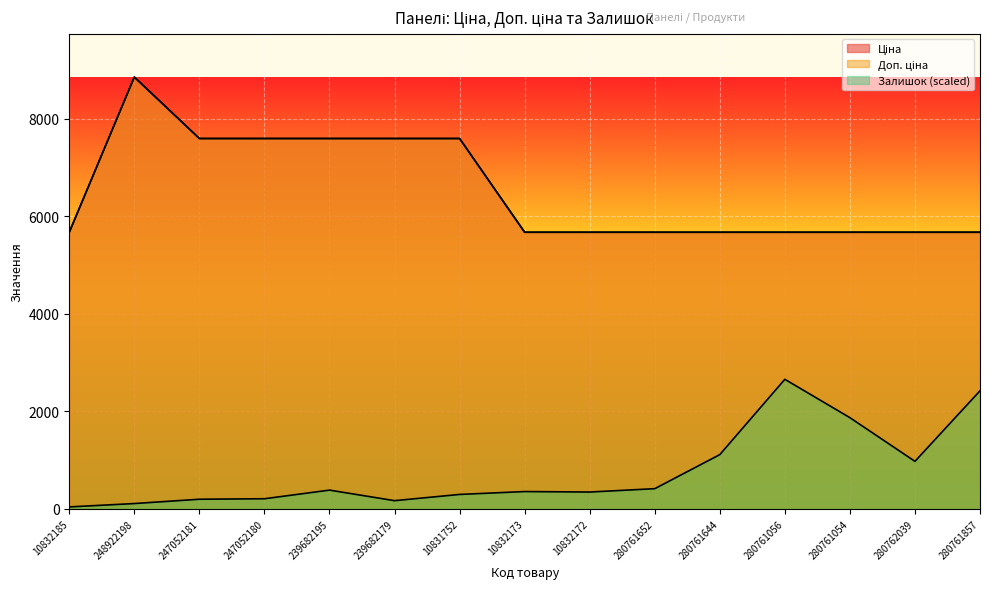

What is the minimum value for Залишок?

39.4